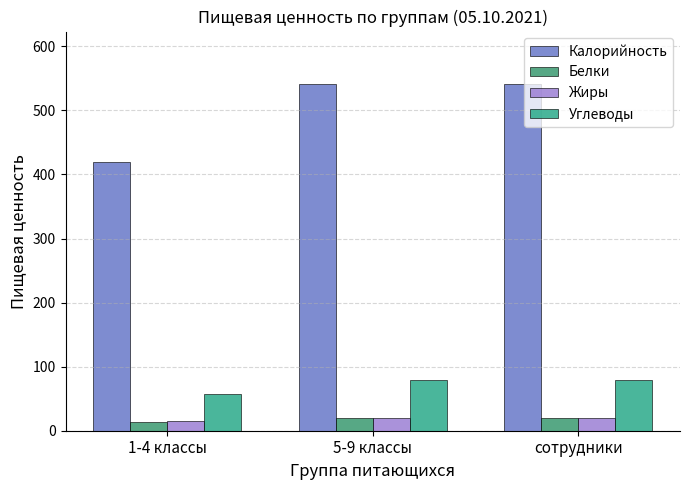

Between 1-4 классы and сотрудники, which series saw the biggest shift?

Калорийность